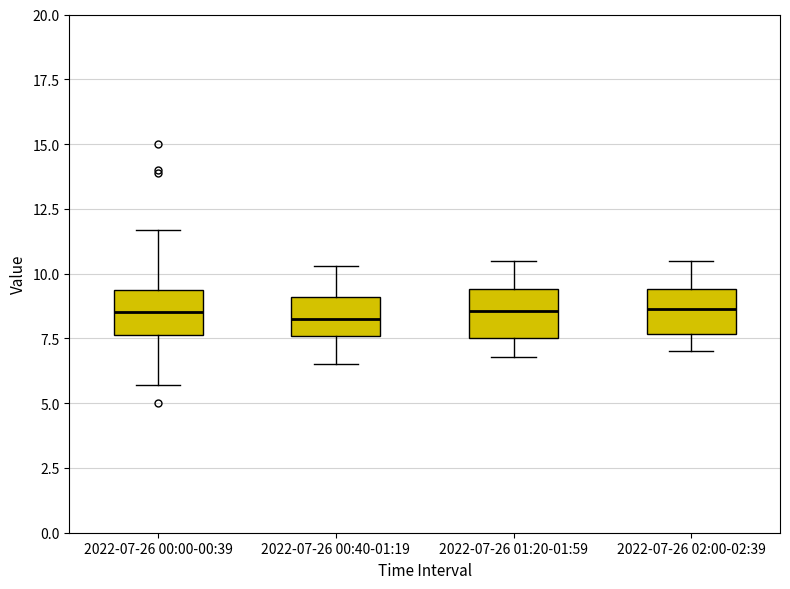

Where is the lower edge of the box for 2022-07-26 01:20-01:59 on the y-axis? The values are not printed on the chart, so give them approximately, as read against the axis.

7.5